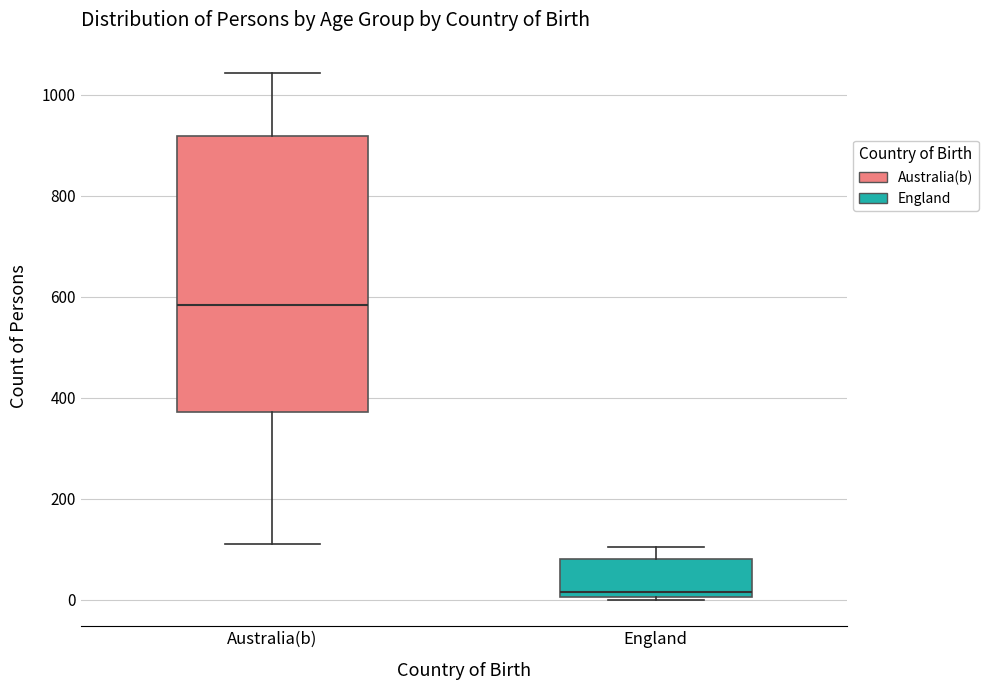

Comparing the boxes themselves (not the whiskers), which one is the tallest?

Australia(b)